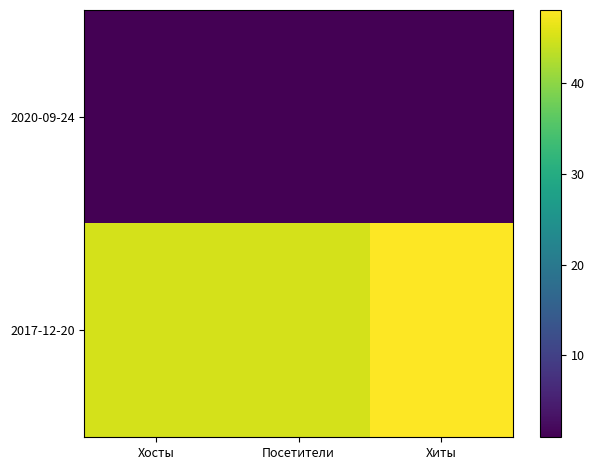

At Хосты, list the series in order from largest to smallest.

2017-12-20, 2020-09-24